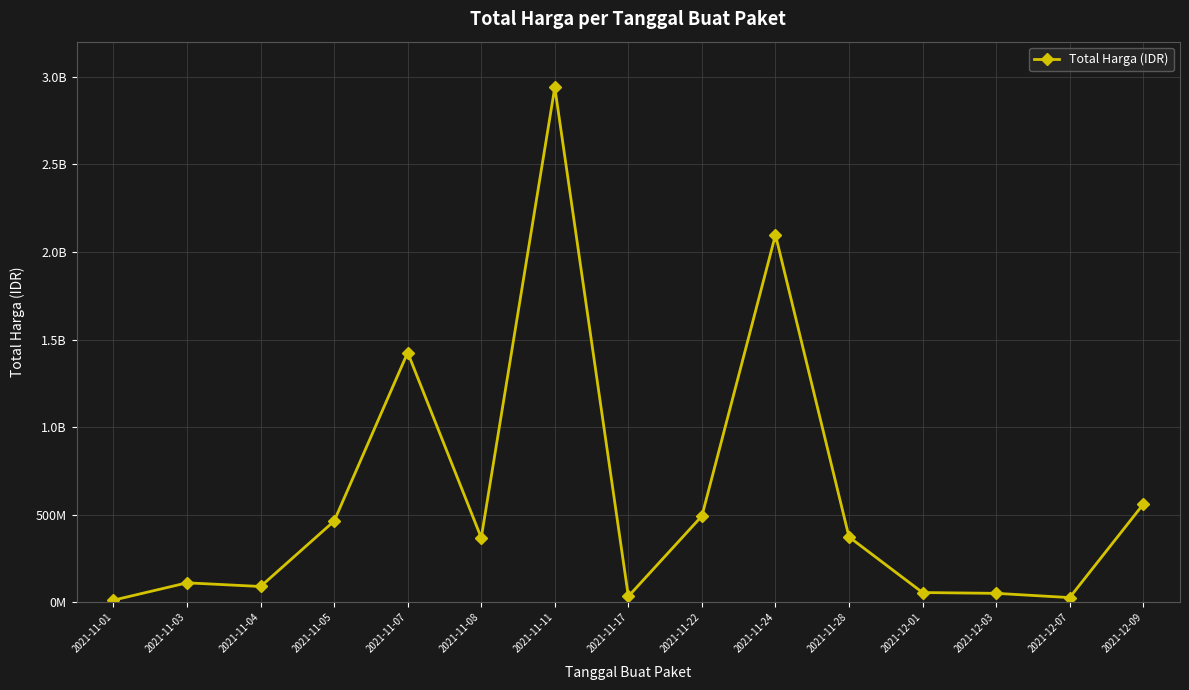

What is the average value?

607081866